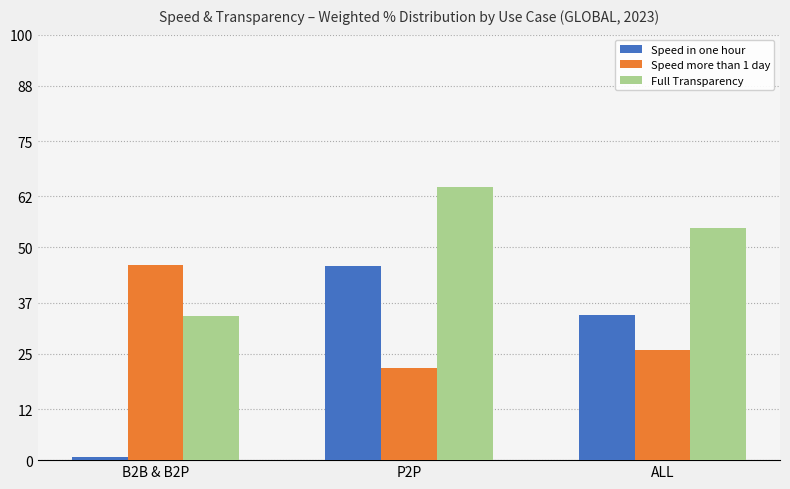

How many distinct data groups are displayed?

3